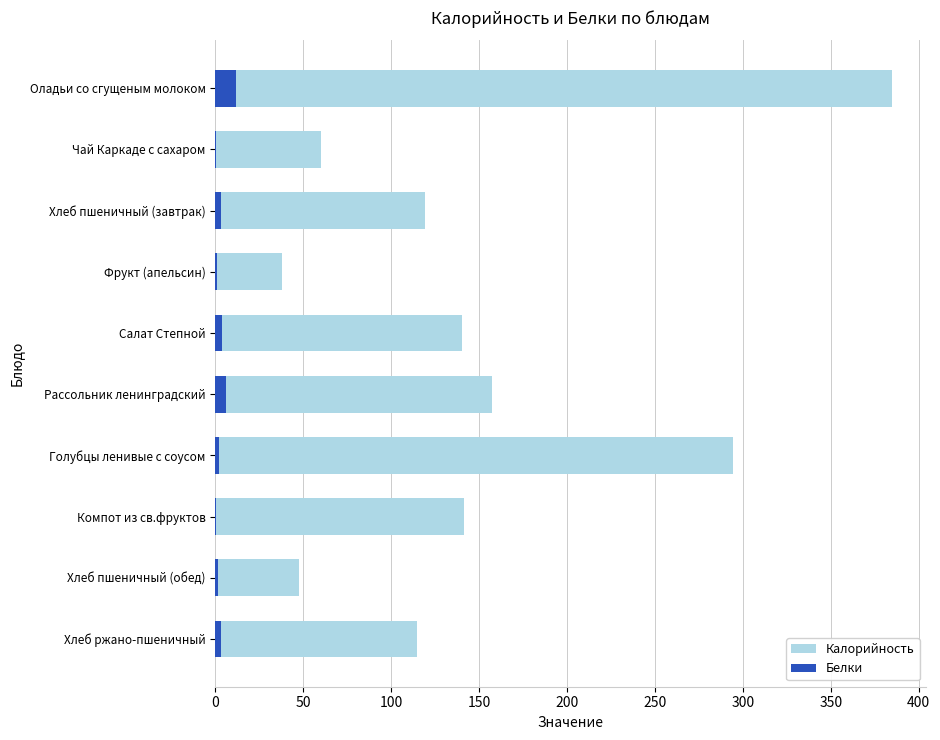

What is the value of the Калорийность bar at the 2nd from the left?

60.0